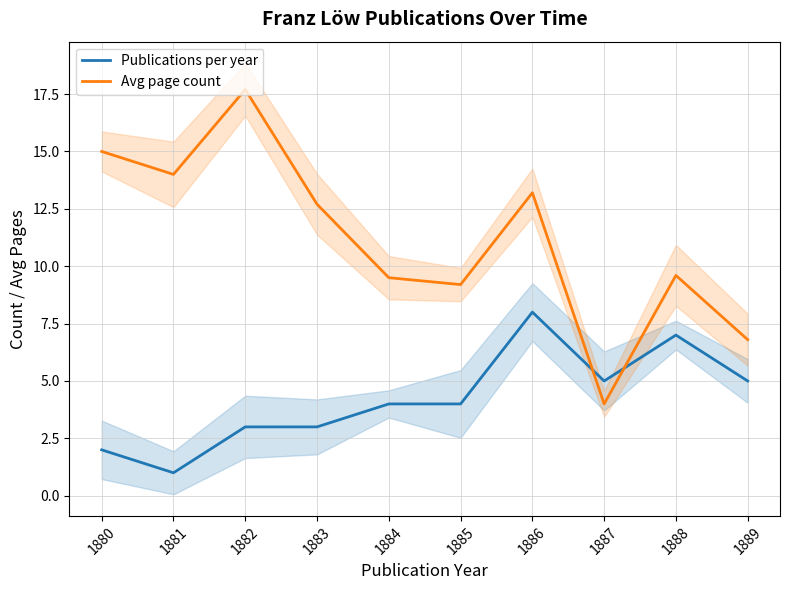

What is the greatest value displayed?

17.7